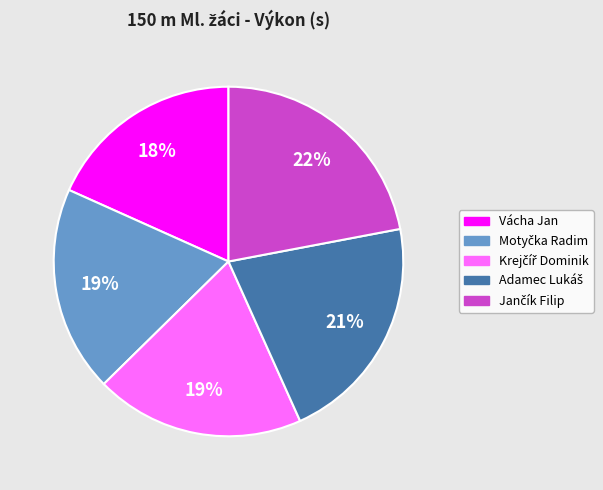

To the nearest percent, what is the difference between the largest and smallest slice percentages?

4%